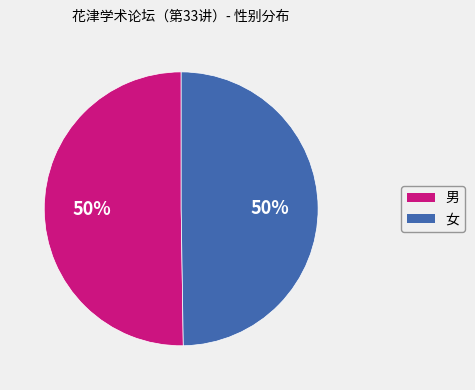

What percentage is the 女 slice, to the nearest percent?

50%